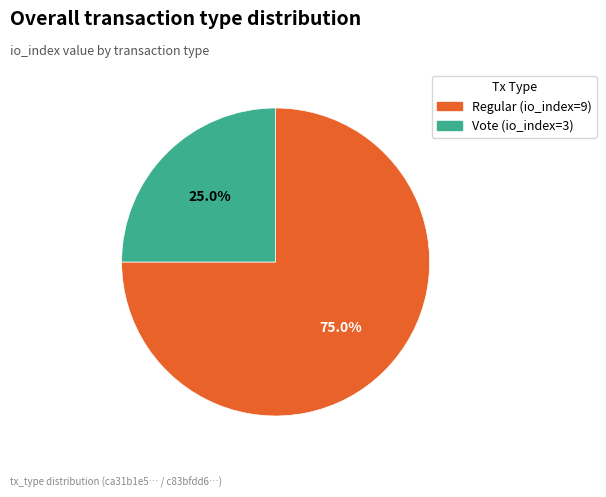

Count the number of slices in the pie.

2